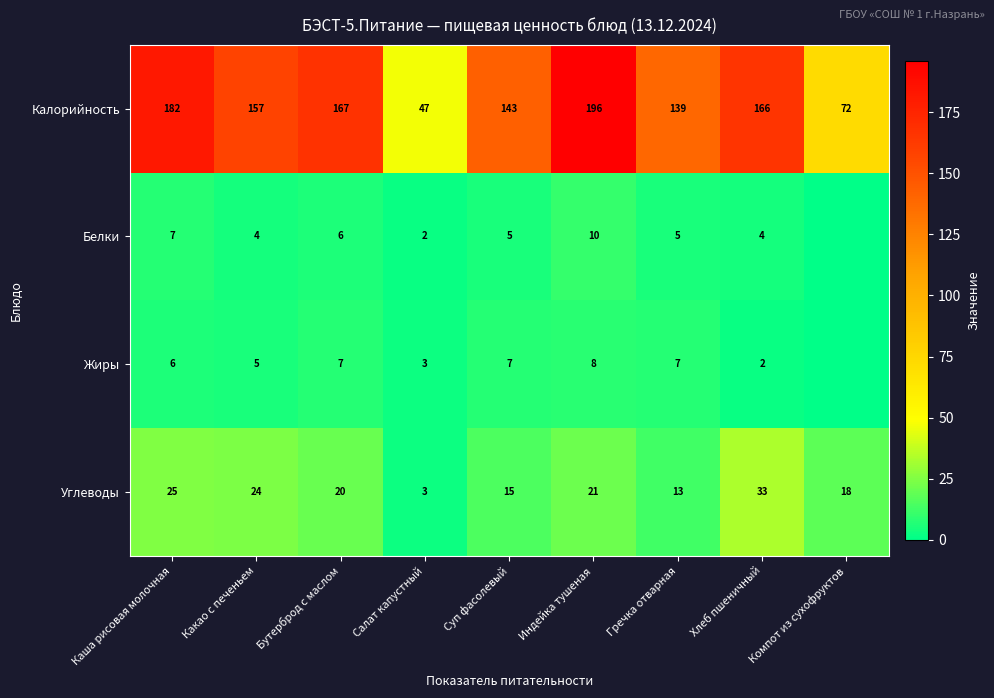

At Индейка тушеная, list the series in order from largest to smallest.

Калорийность, Углеводы, Белки, Жиры